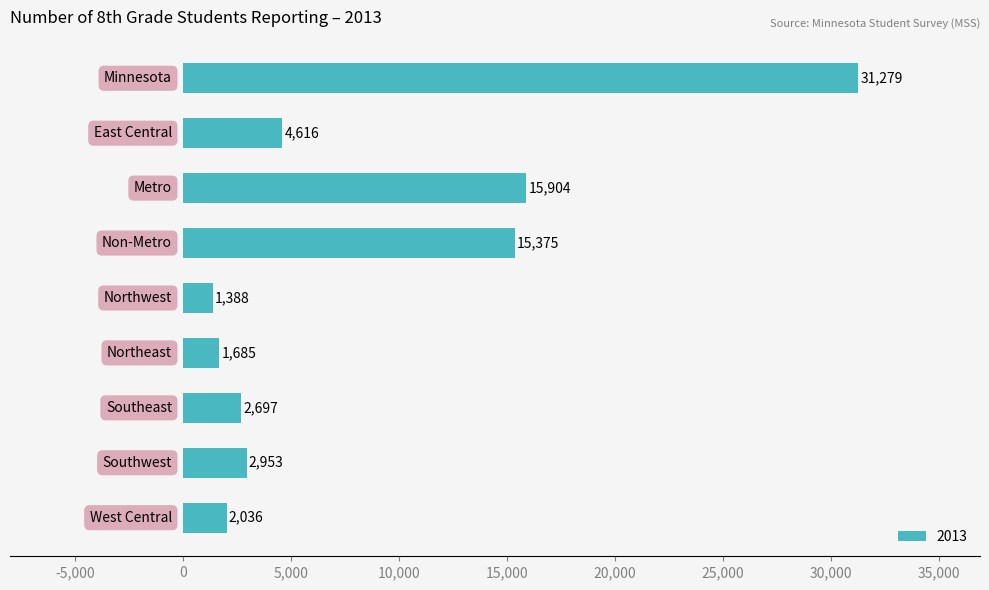

What is the average value?

8659